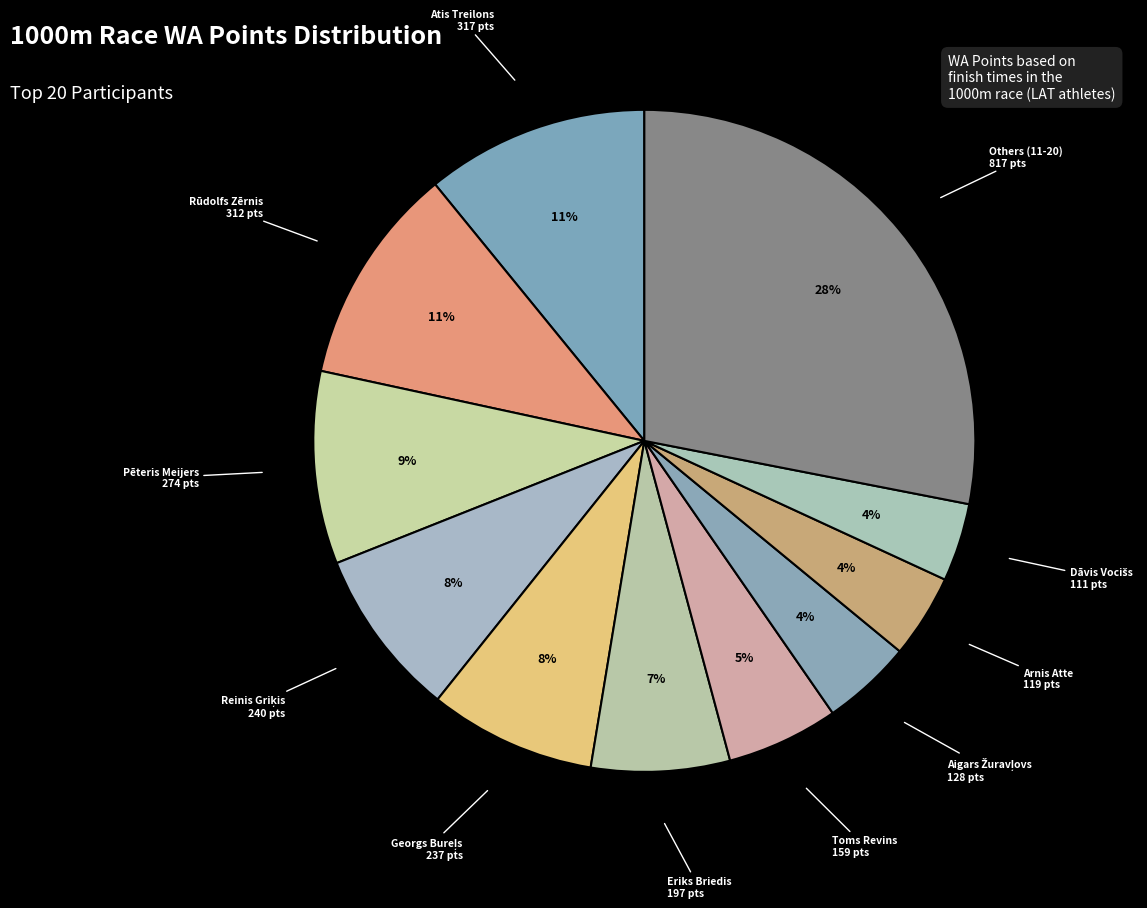

How many slices are in this pie chart?

11